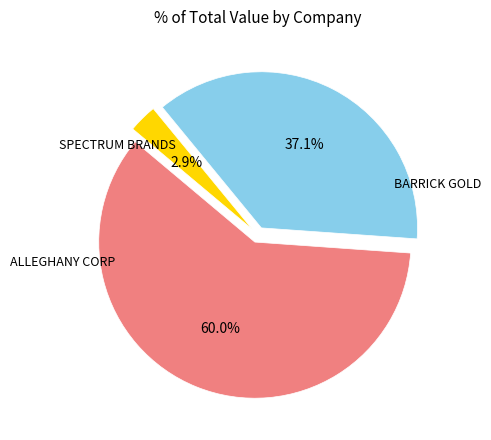

Count the number of slices in the pie.

3